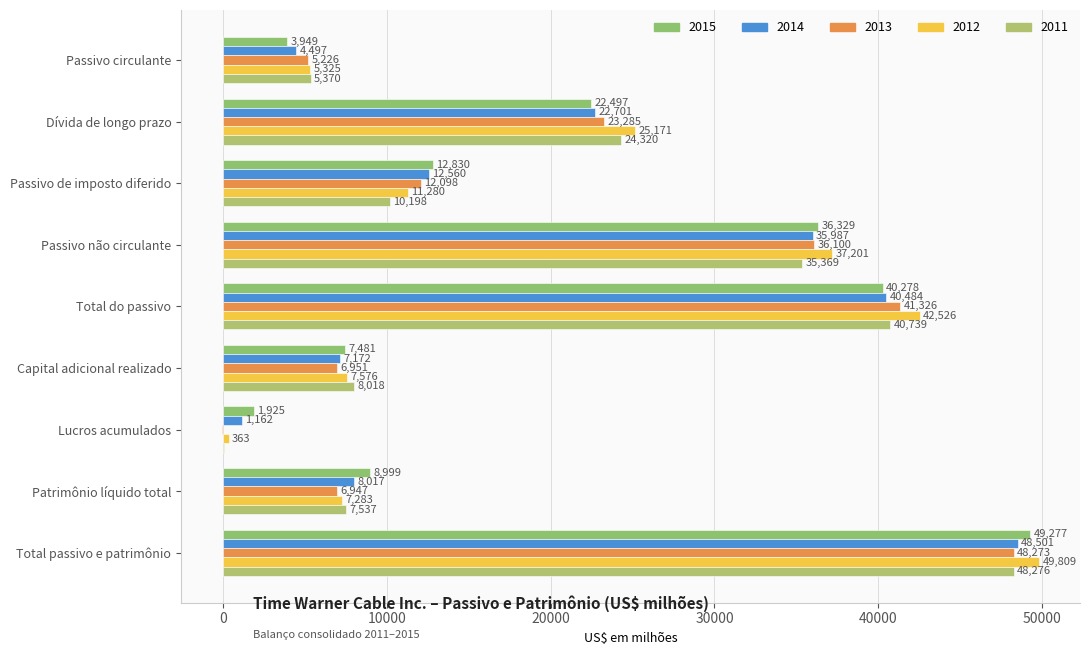

At which category is the sum across all series the highest?

Total passivo e patrimônio